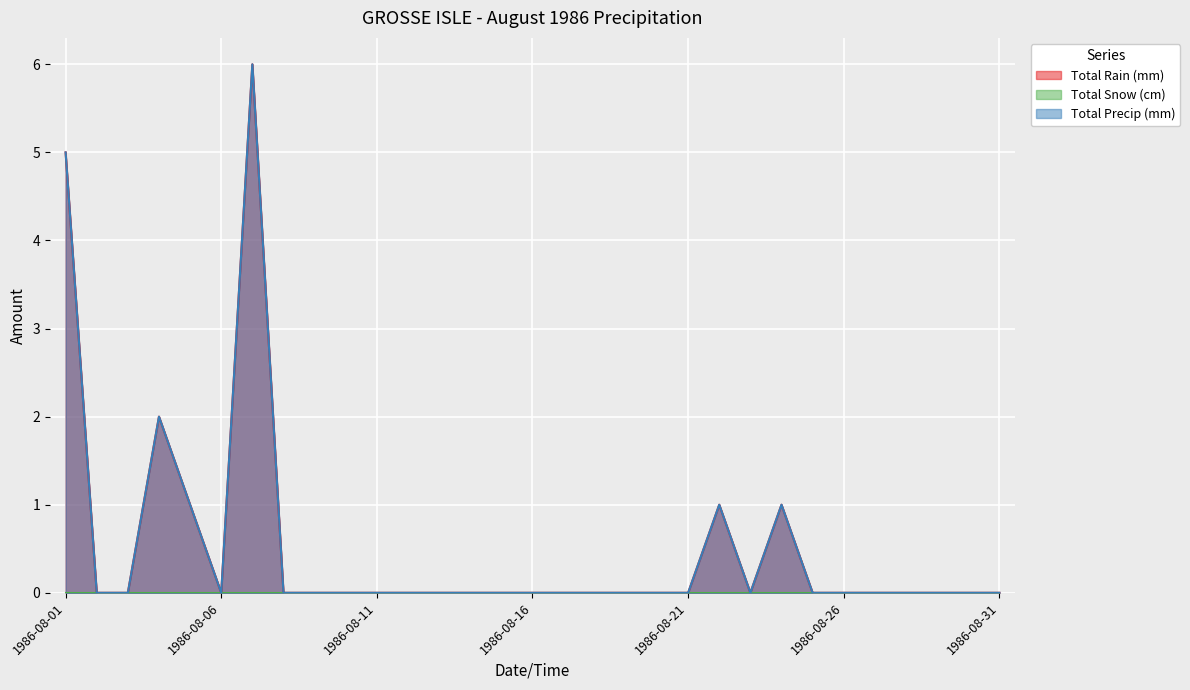

How many lines are shown in the chart?

3